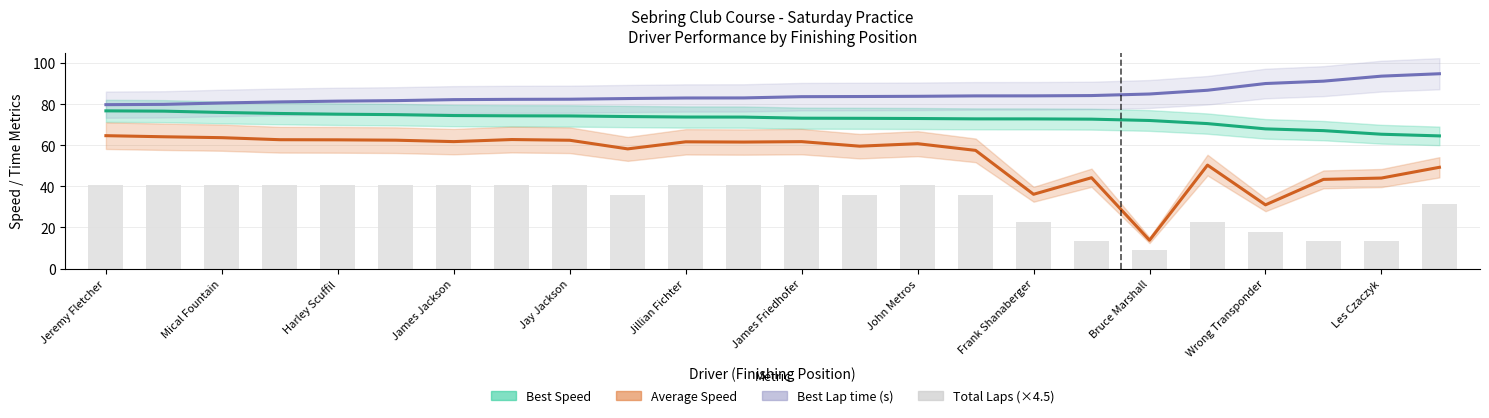

How many categories are shown in the chart?

24